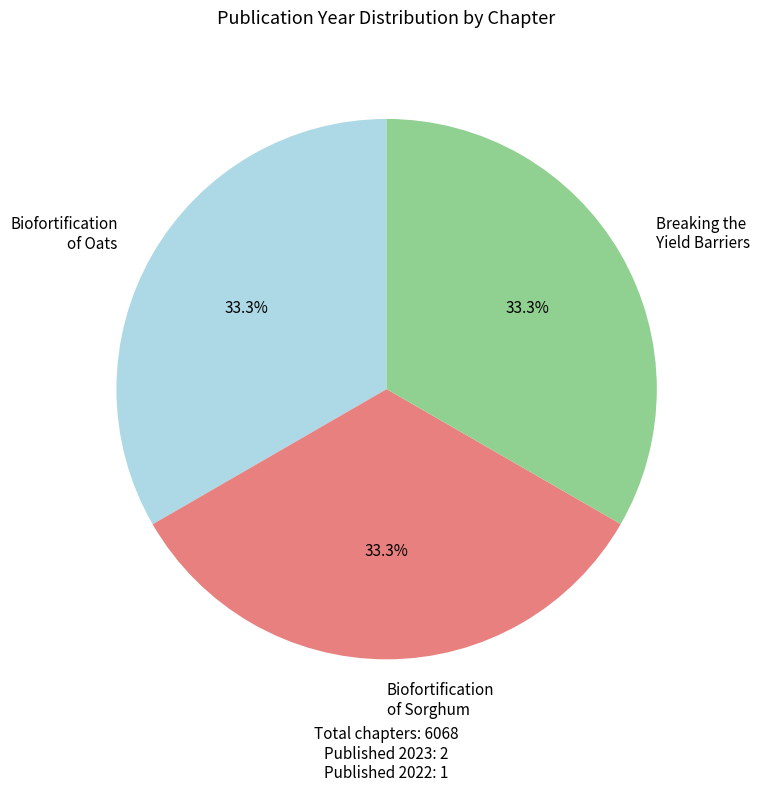

Does any single category account for the majority?

No